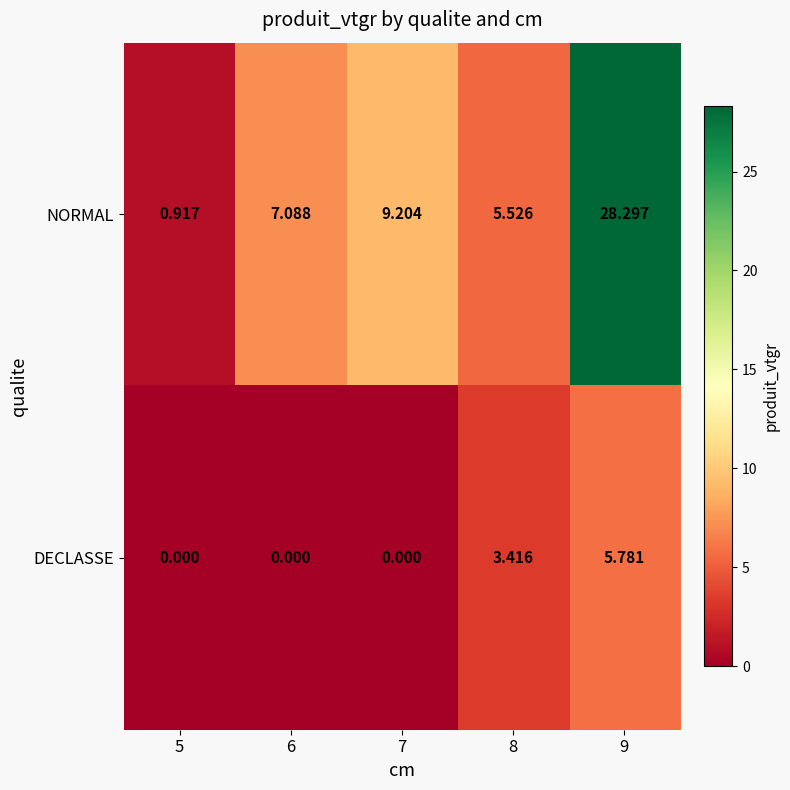

Which series changed the most between 6 and 9?

NORMAL